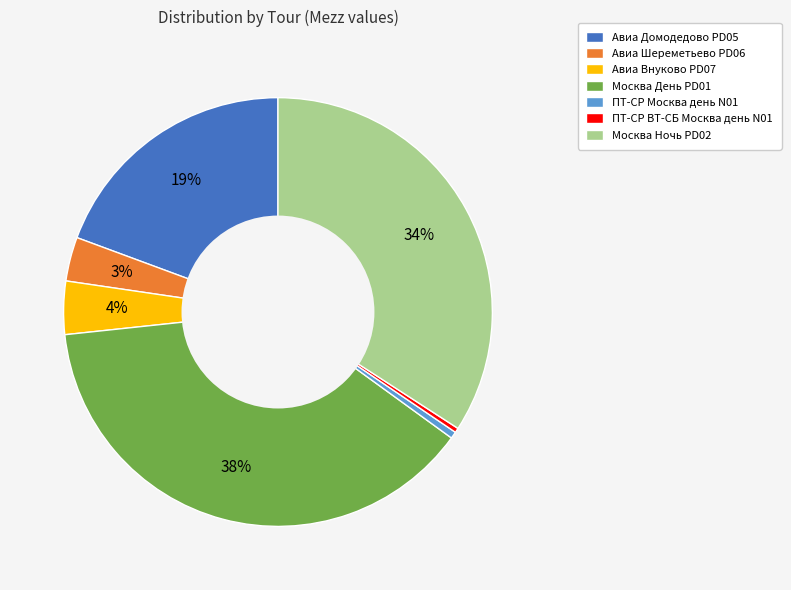

Do ПТ-СР Москва день N01 and ПТ-СР ВТ-СБ Москва день N01 together represent more than half of the pie?

No